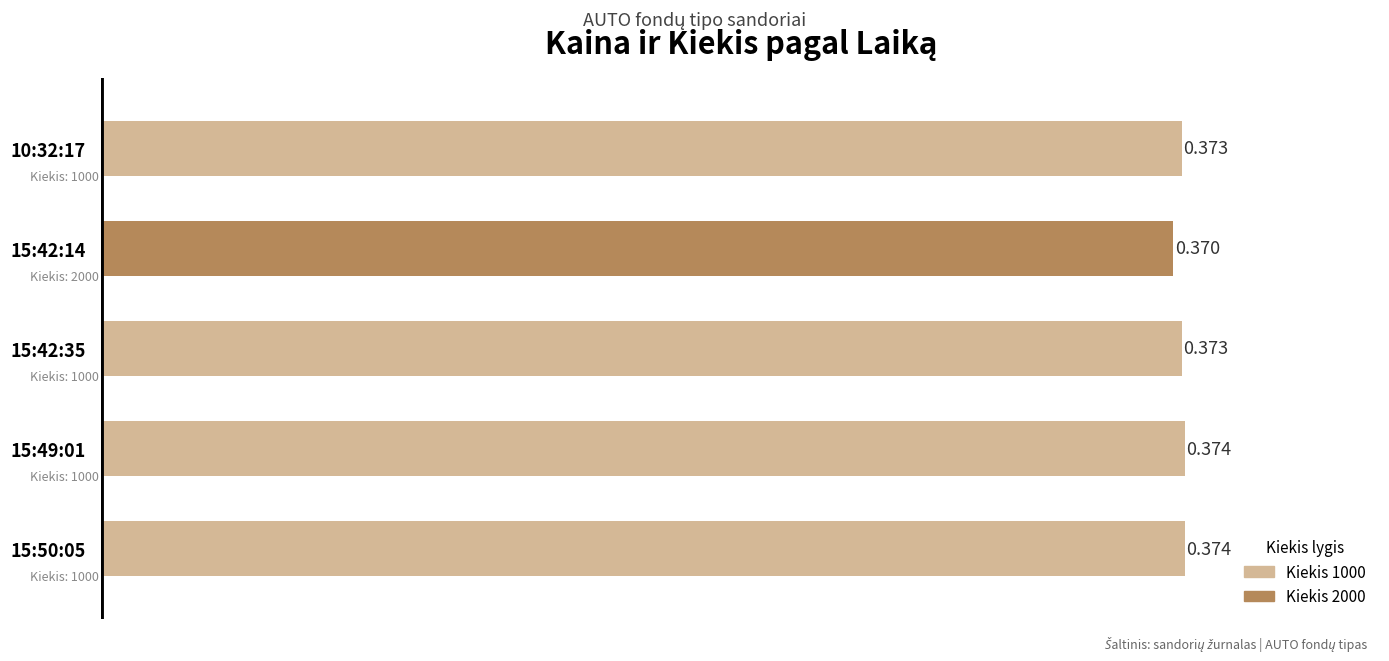

How many data points does each series have?

5